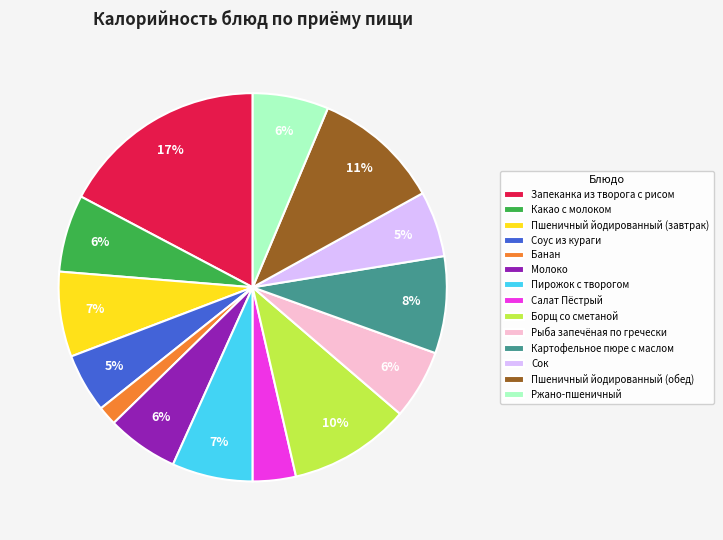

The Сок slice represents 5% of the pie. True or false?

True